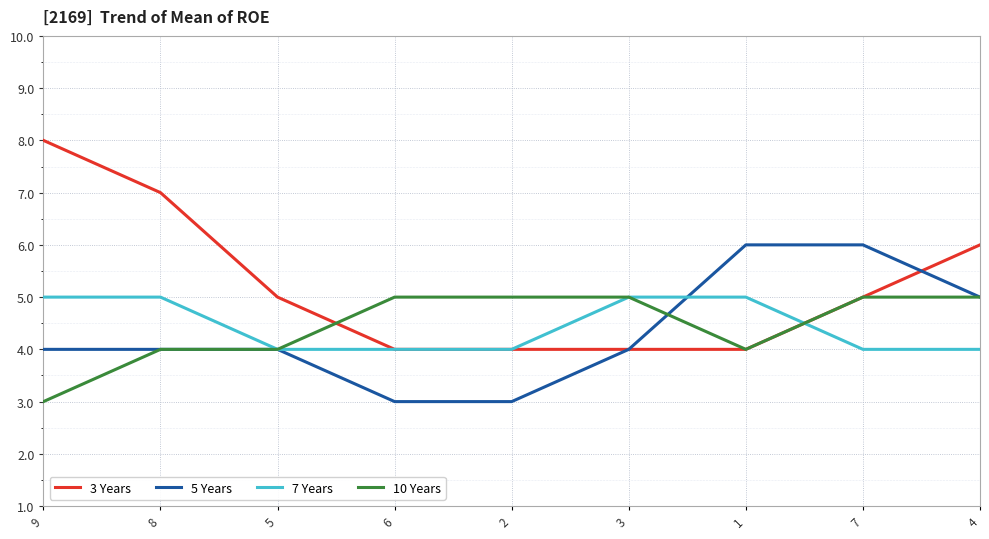

Between 3 and 4, which series saw the biggest shift?

3 Years